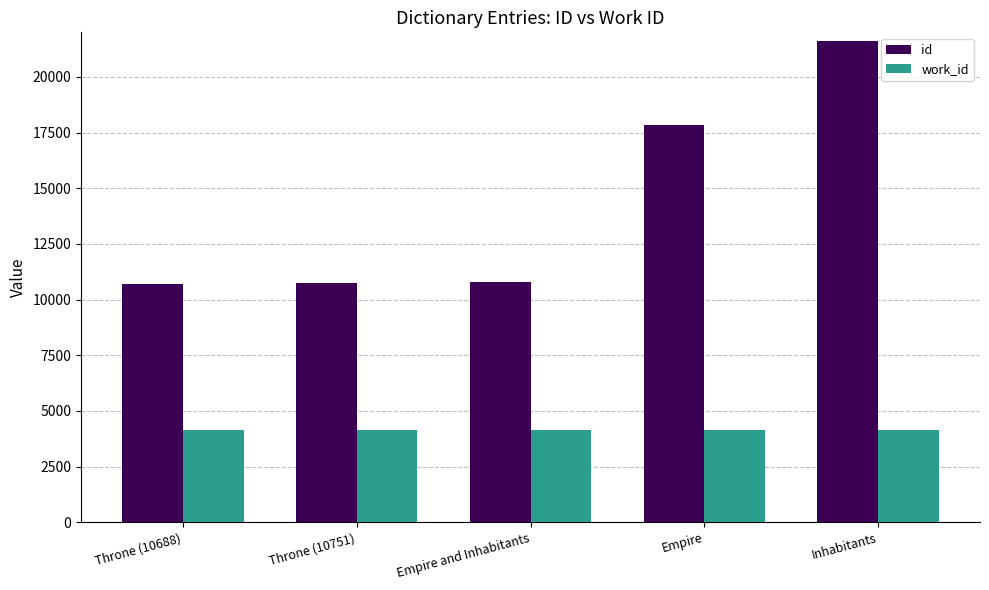

List the series in order of their peak value, lowest first.

work_id, id